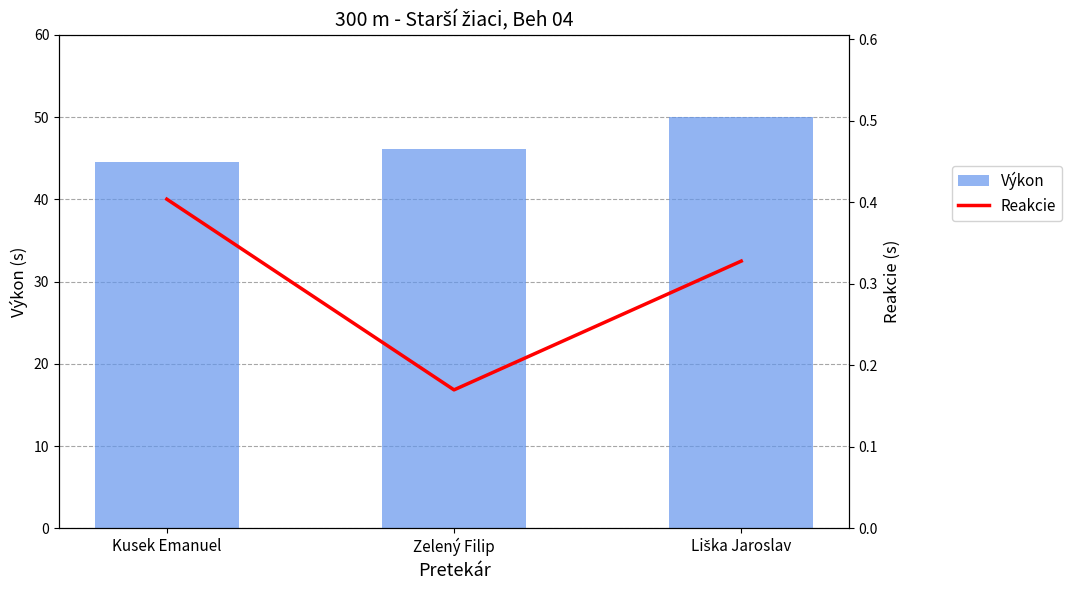

Reading left to right, list all the values displayed in this chart.

Výkon: 44.6	46.2	50.0
Reakcie: 0.4	0.2	0.3